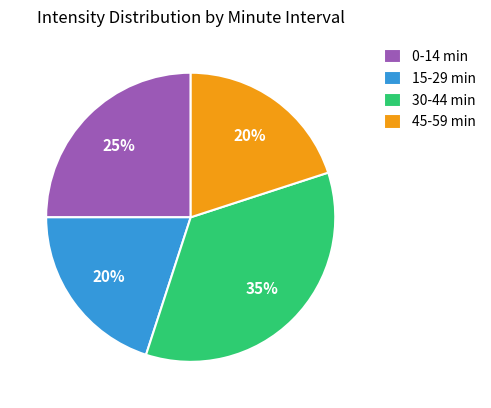

What percentage is the 30-44 min slice, to the nearest percent?

35%